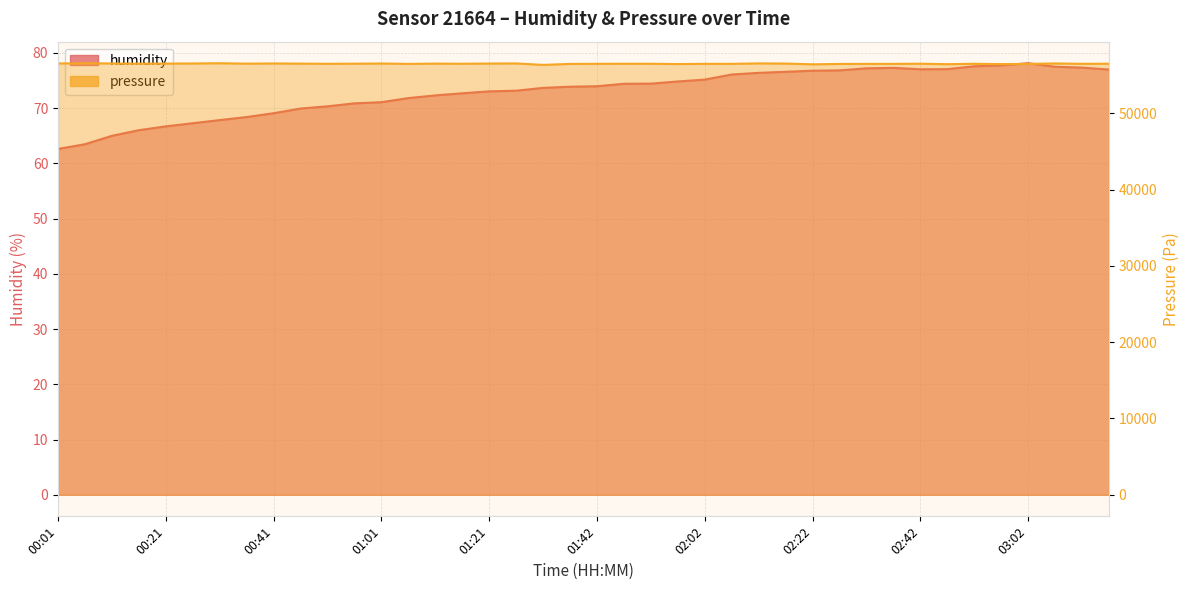

True or false: pressure and humidity intersect in this chart.

False